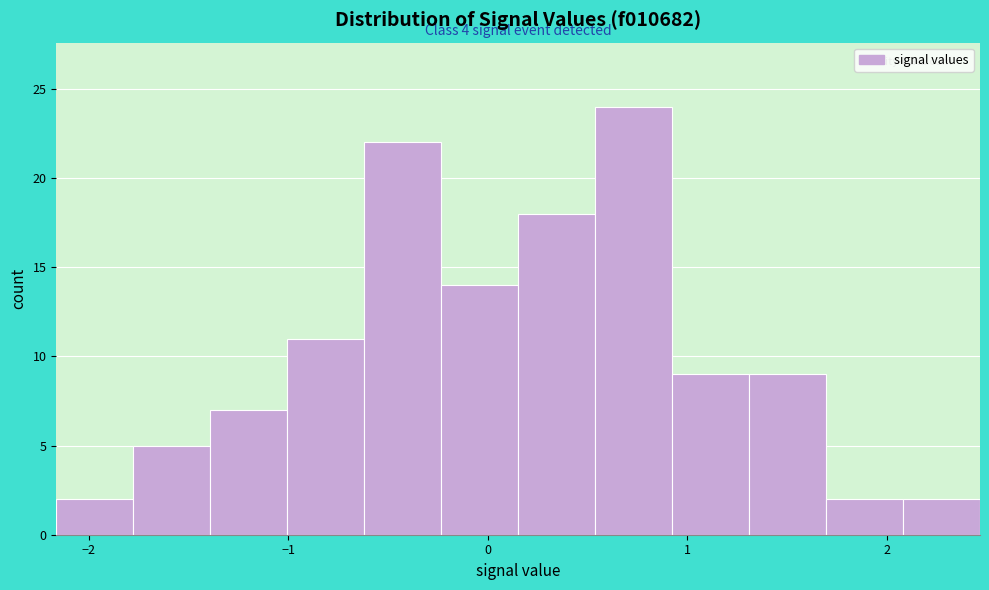

Around what value on the x-axis is the tallest bar? Give the approximate position of its centre, as read against the axis.

0.7